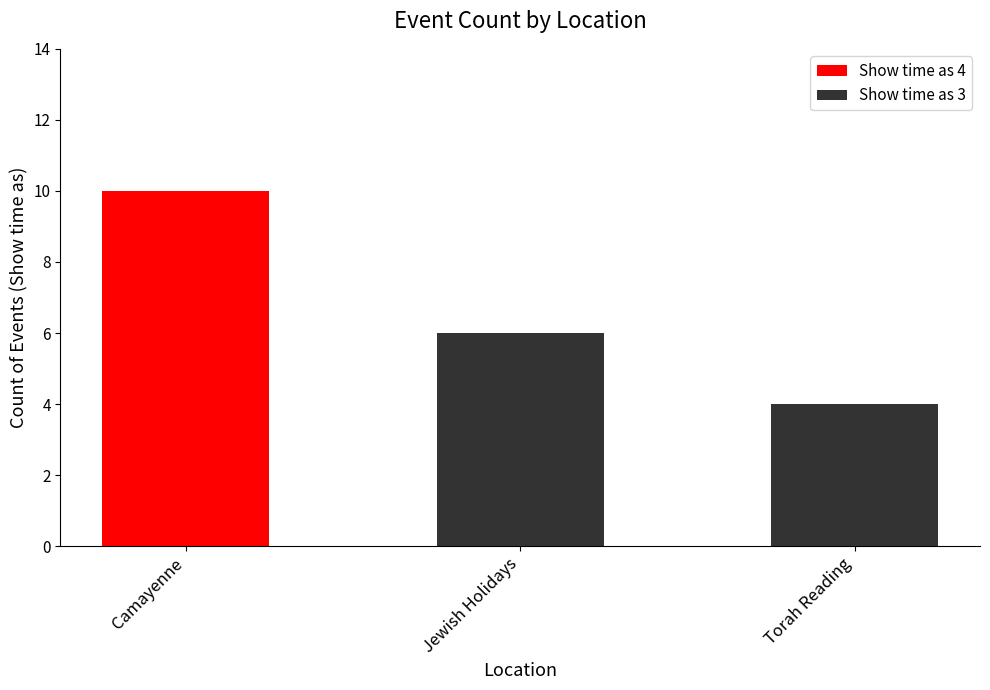

What is the highest value of the Show time as 4 series?

10